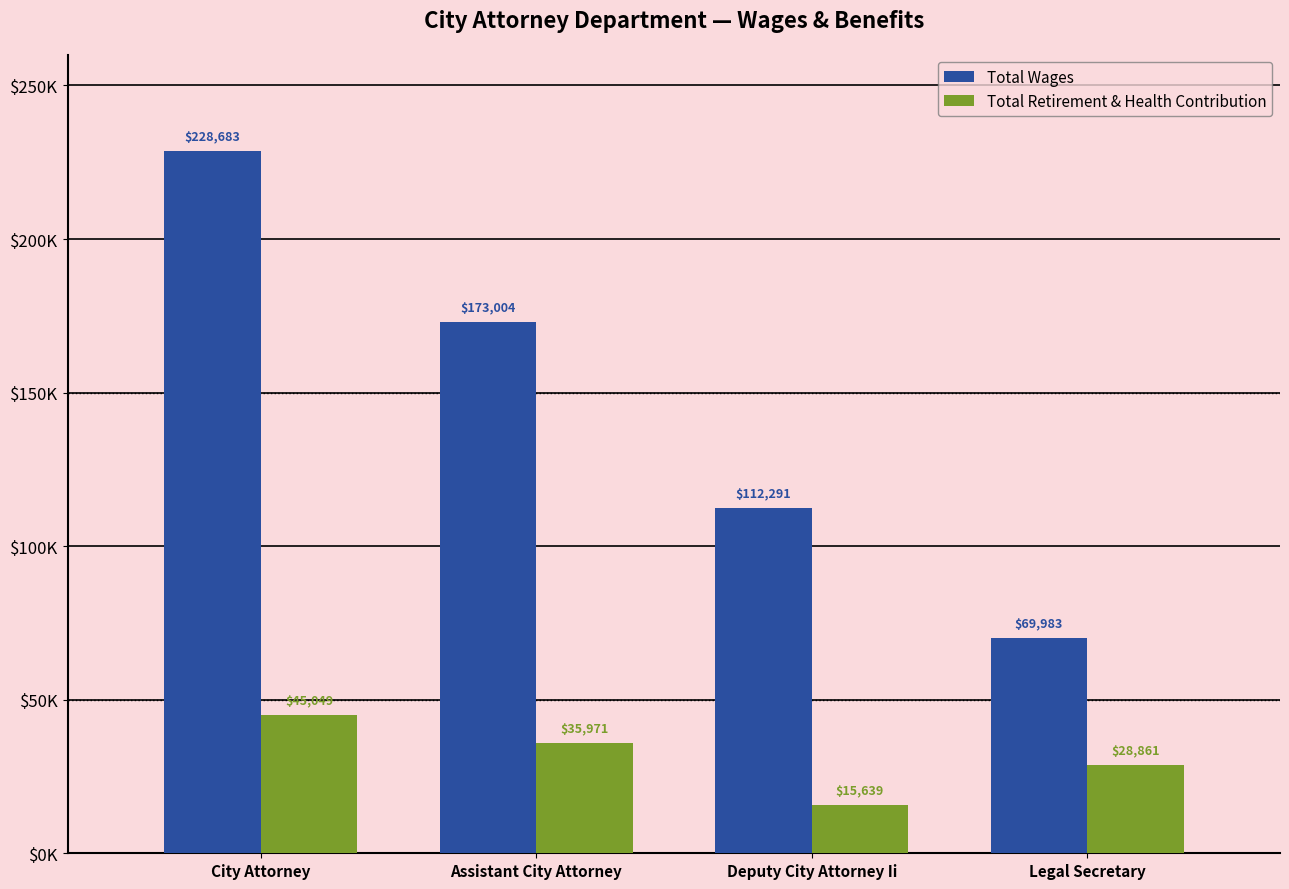

What are all the series names shown in the legend?

Total Wages, Total Retirement & Health Contribution